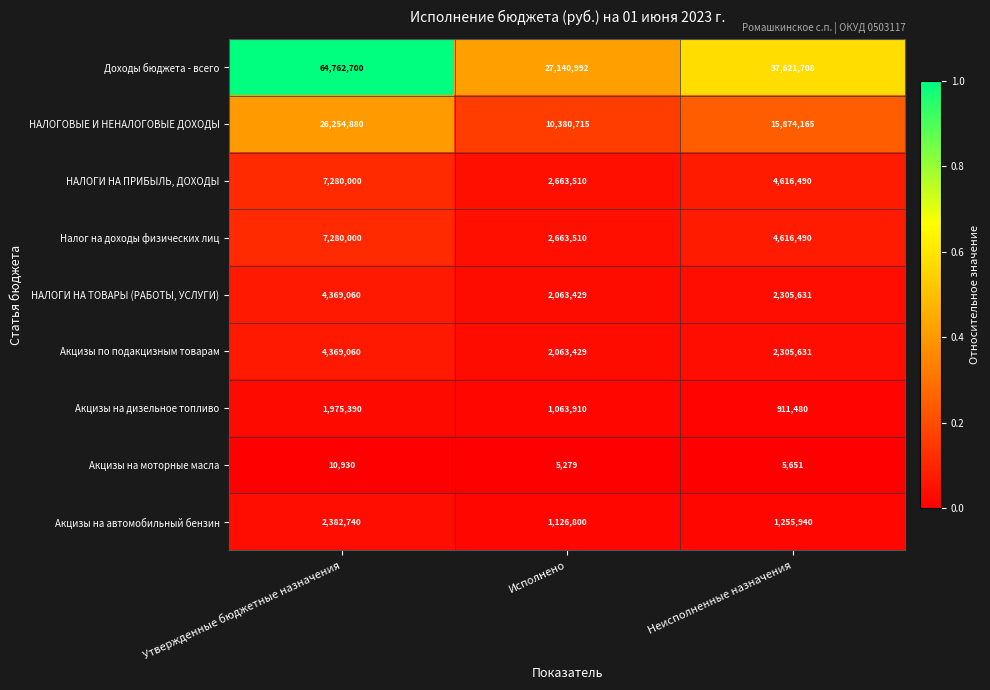

Which series has the largest total across all categories?

Доходы бюджета - всего